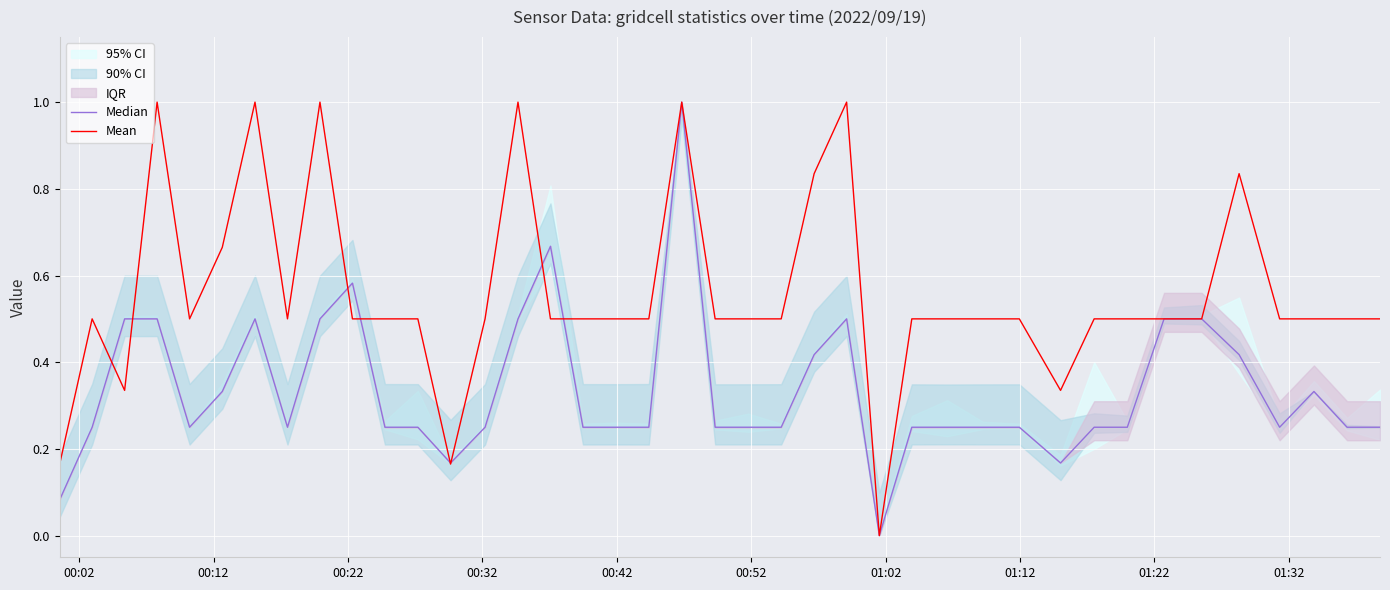

Which series has the widest spread of values?

Median